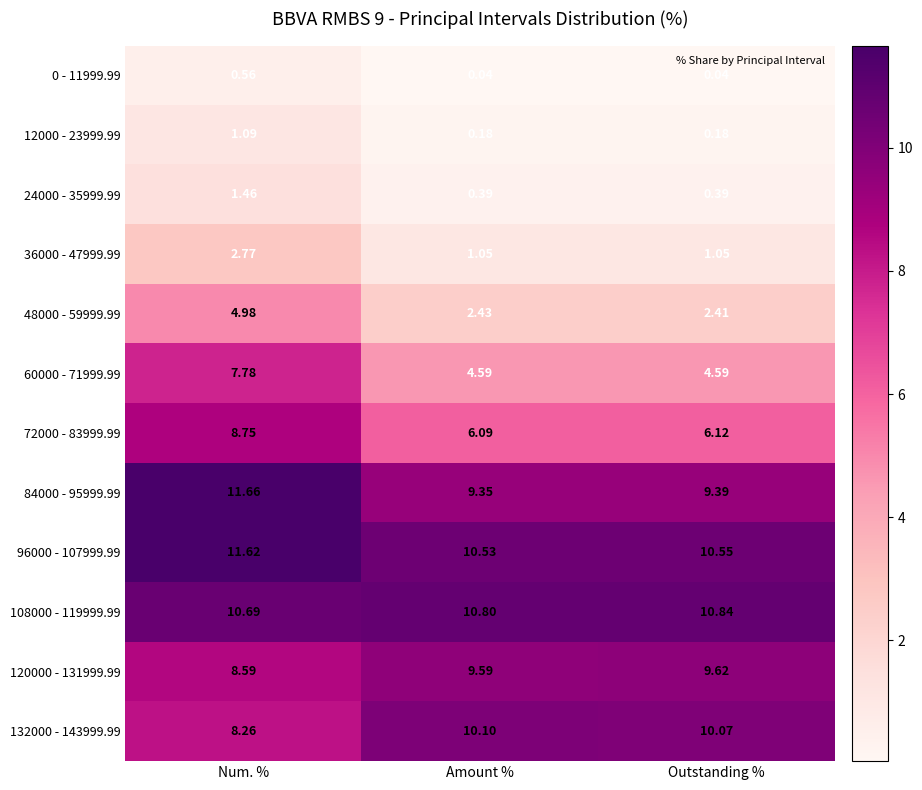

Rank the categories by 48000 - 59999.99 value from lowest to highest.

Outstanding %, Amount %, Num. %